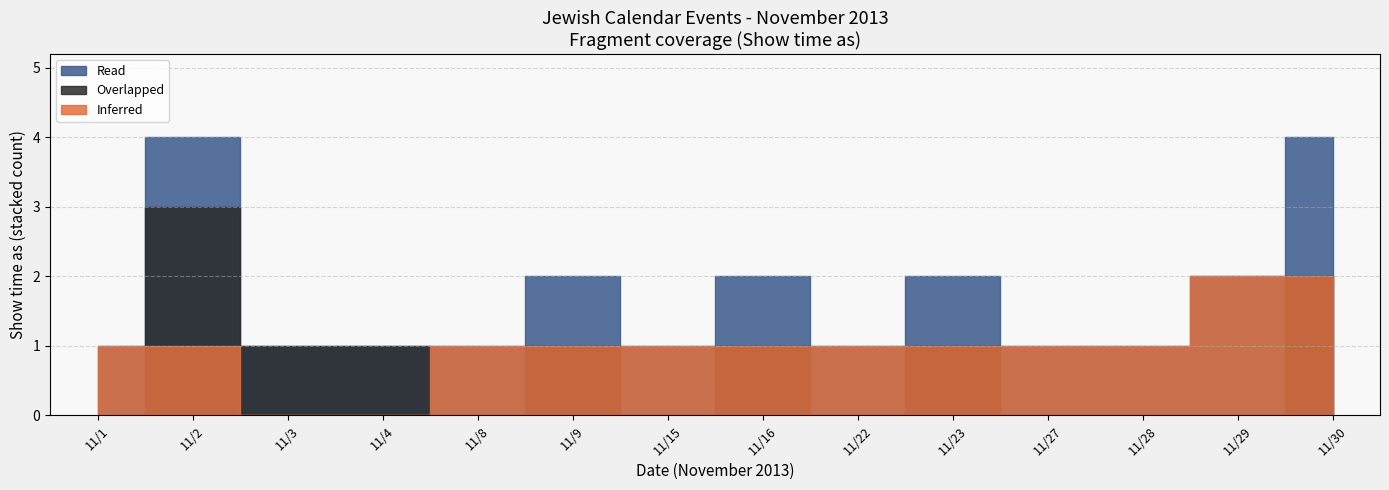

True or false: Overlapped and Inferred intersect in this chart.

False